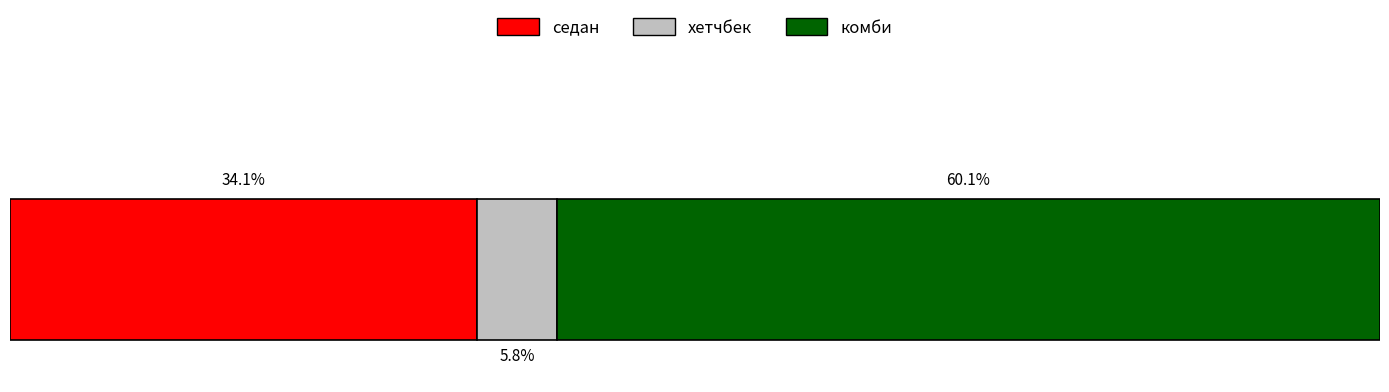

What is the label of the 1st bar from the right?

комби